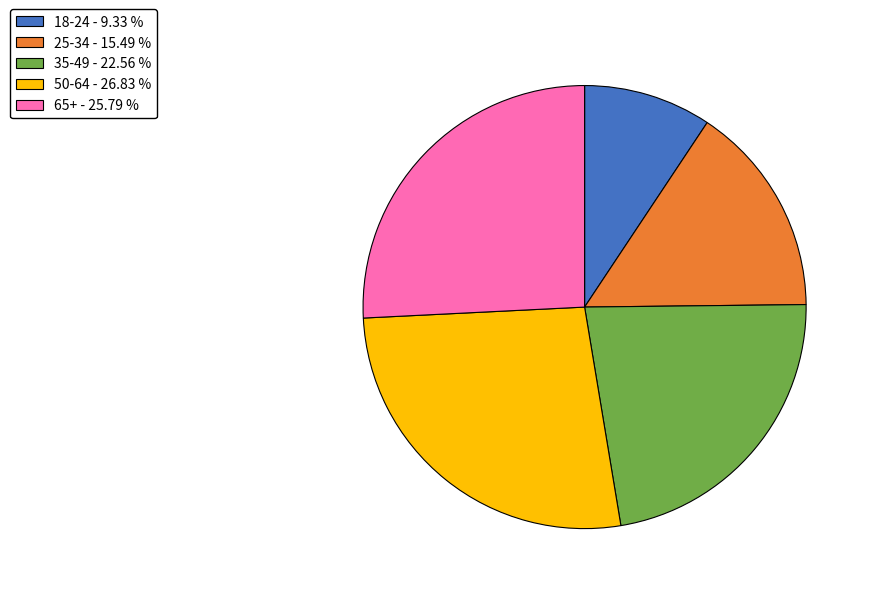

Which slice is the smallest?

18-24